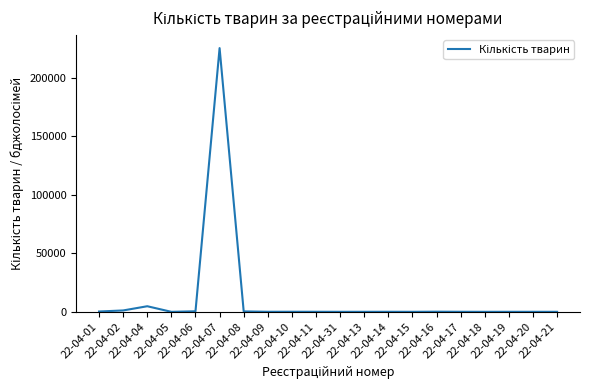

What is the greatest value displayed?

225500